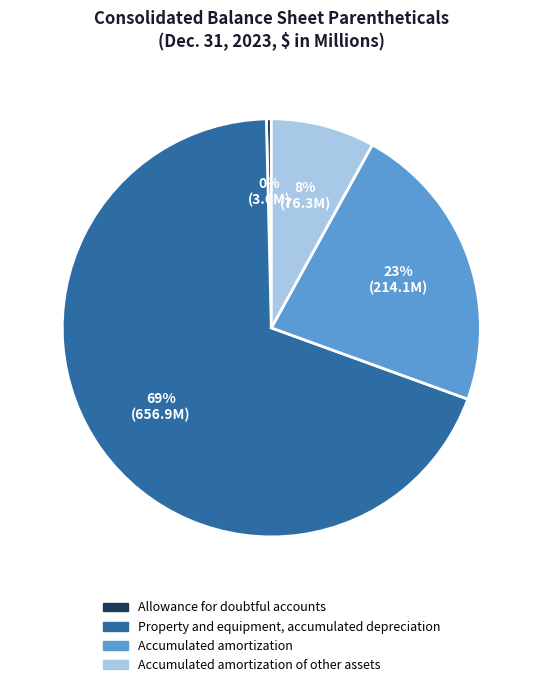

Is there any slice that represents more than half of the pie?

Yes